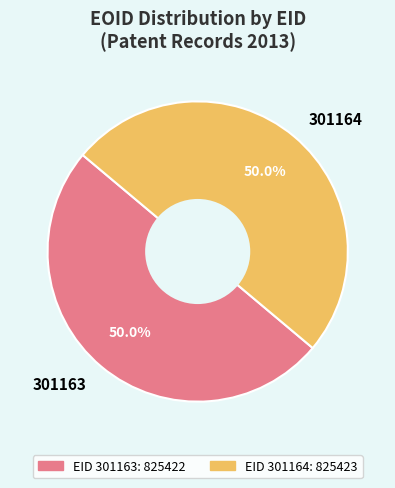

Combined, what portion of the pie is 301164 and 301163?

100.0%